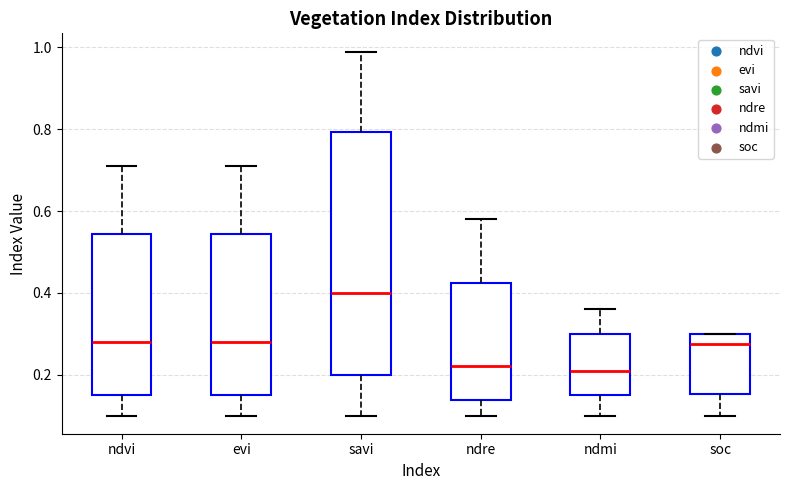

Comparing the boxes themselves (not the whiskers), which one is the tallest?

savi